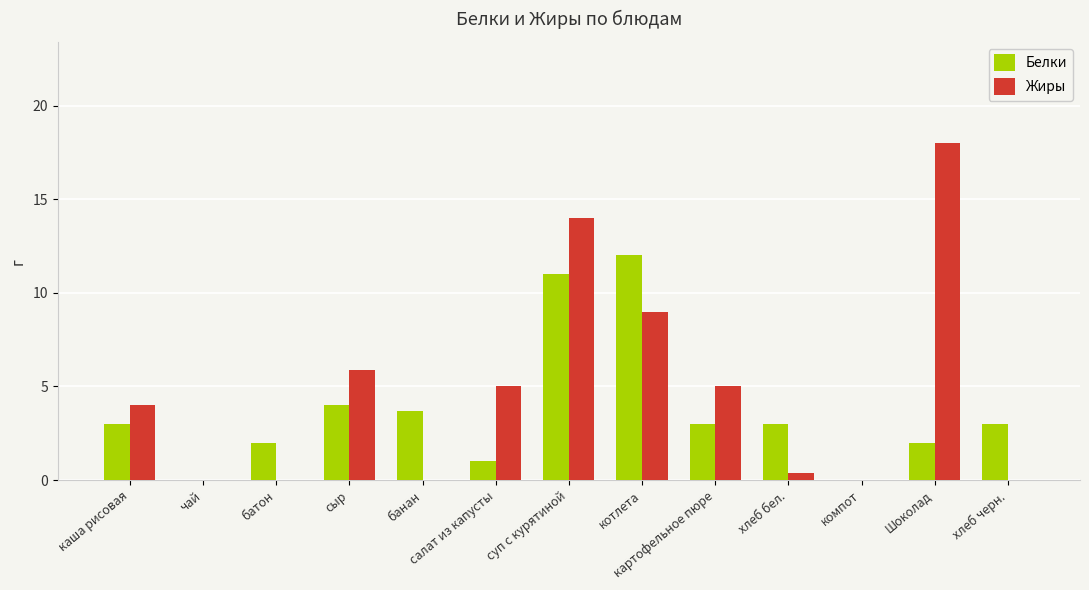

What are all the series names shown in the legend?

Белки, Жиры